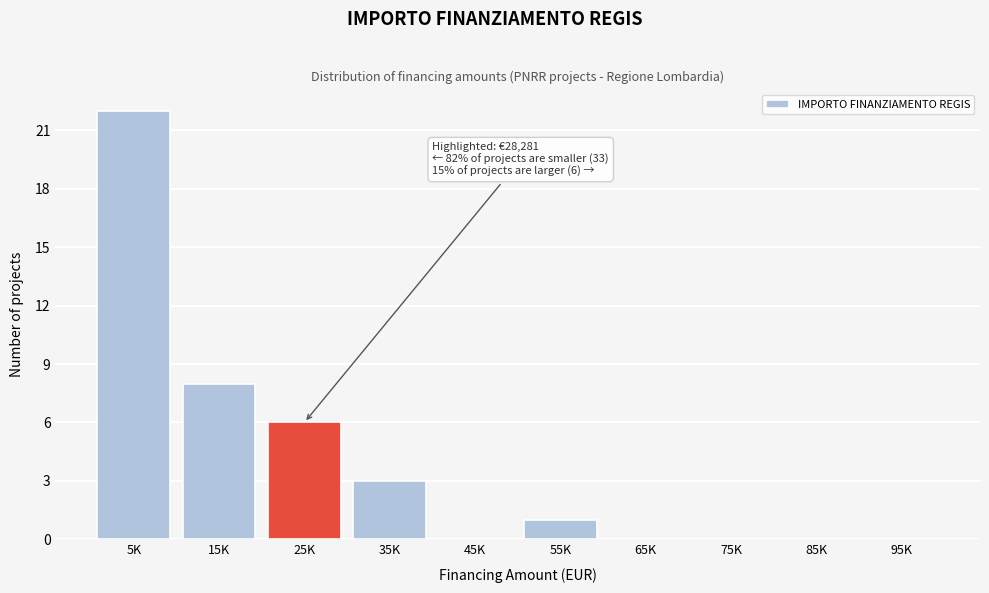

Reading left to right, list all the values displayed in this chart.

5K=22	15K=8	25K=6	35K=3	45K=0	55K=1	65K=0	75K=0	85K=0	95K=0